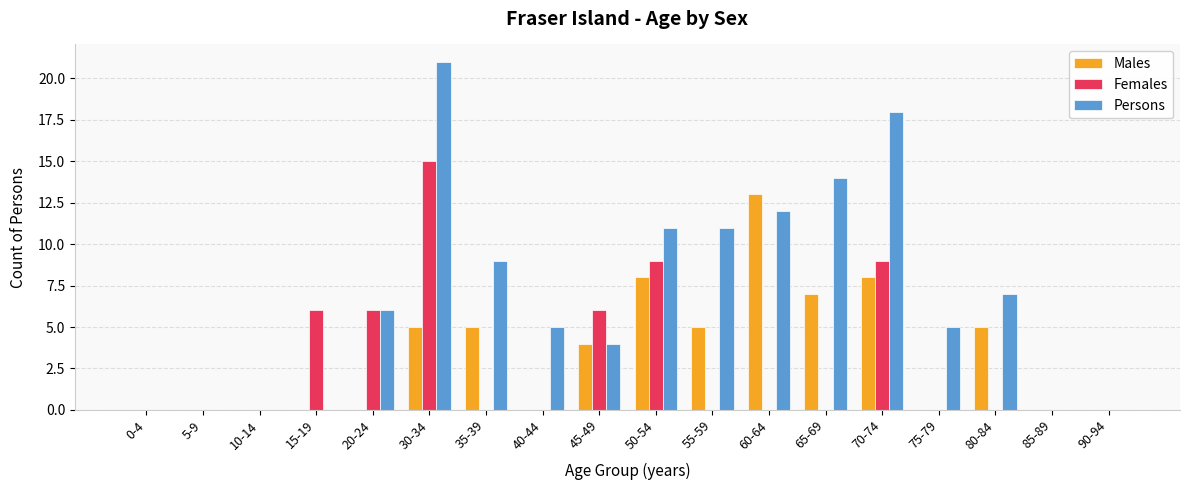

What is the highest value of the Persons series?

21